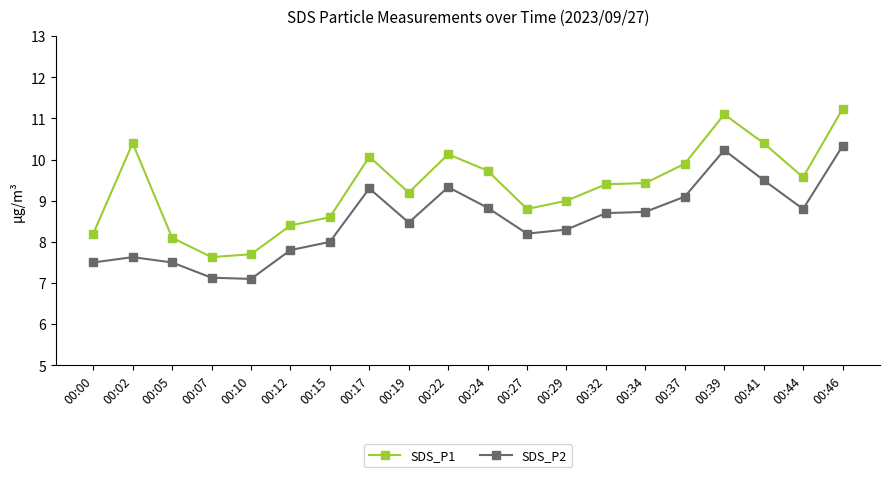

At which label does SDS_P2 reach its peak?

00:46